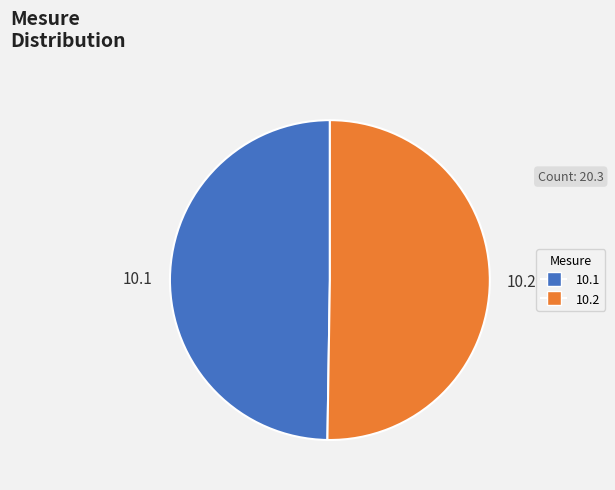

Do 10.1 and 10.2 together represent more than half of the pie?

Yes